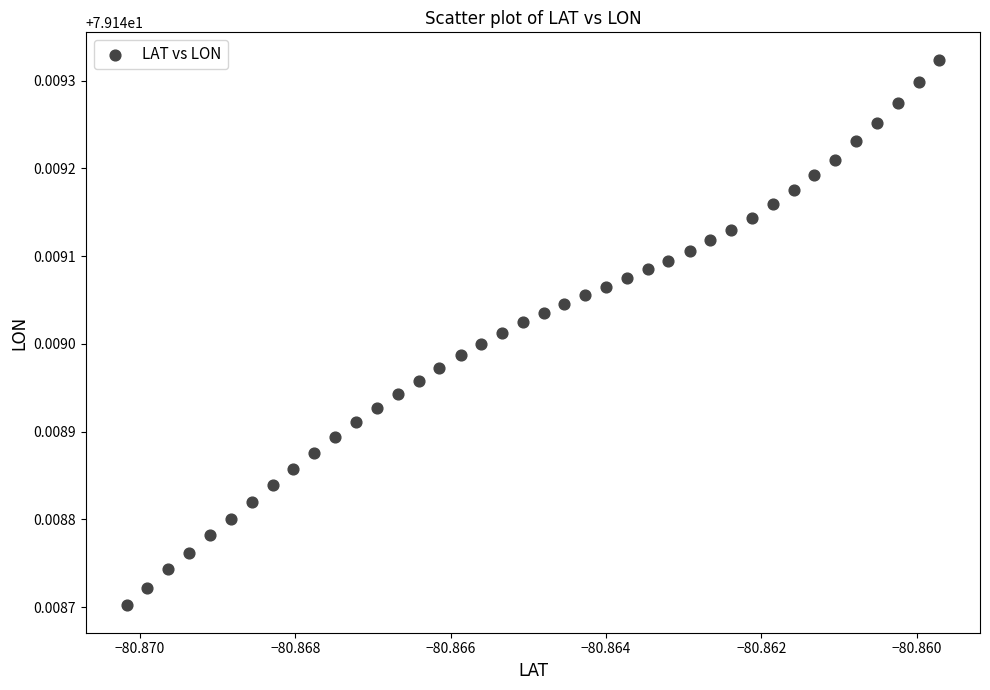

How many data points are displayed?

40